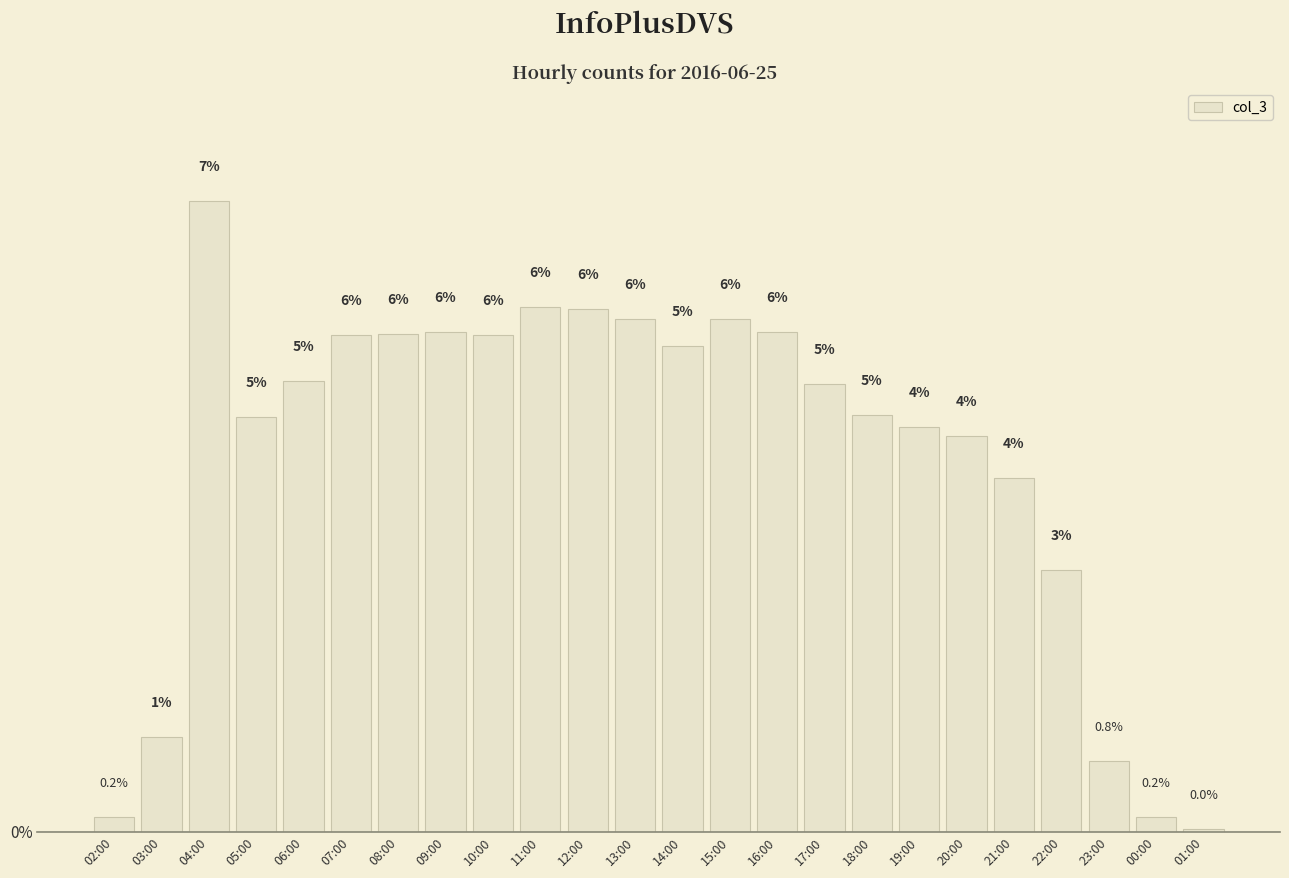

At which label is the value closest to 3?

22:00